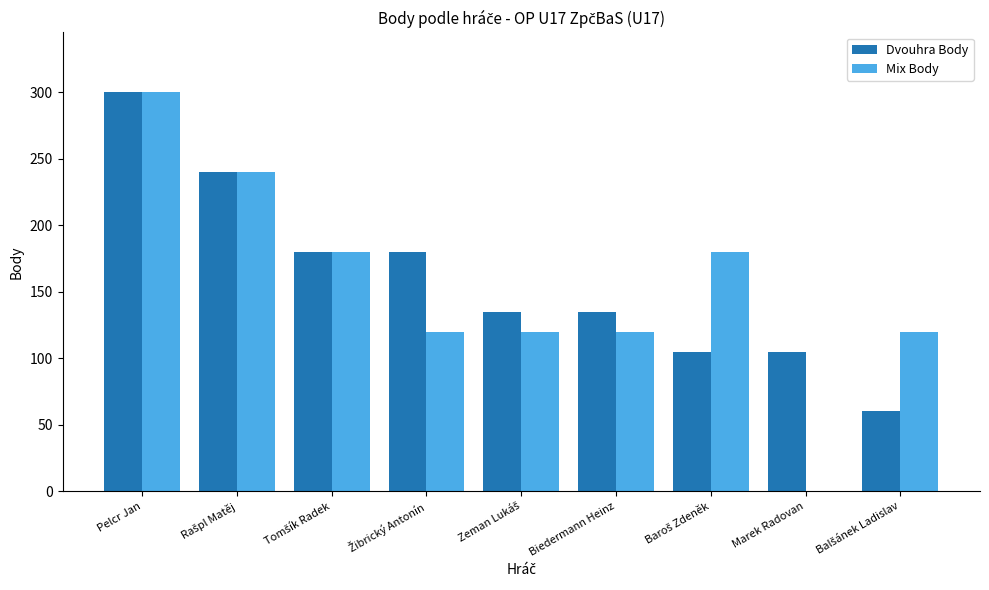

Which category has the highest value across all series?

Pelcr Jan